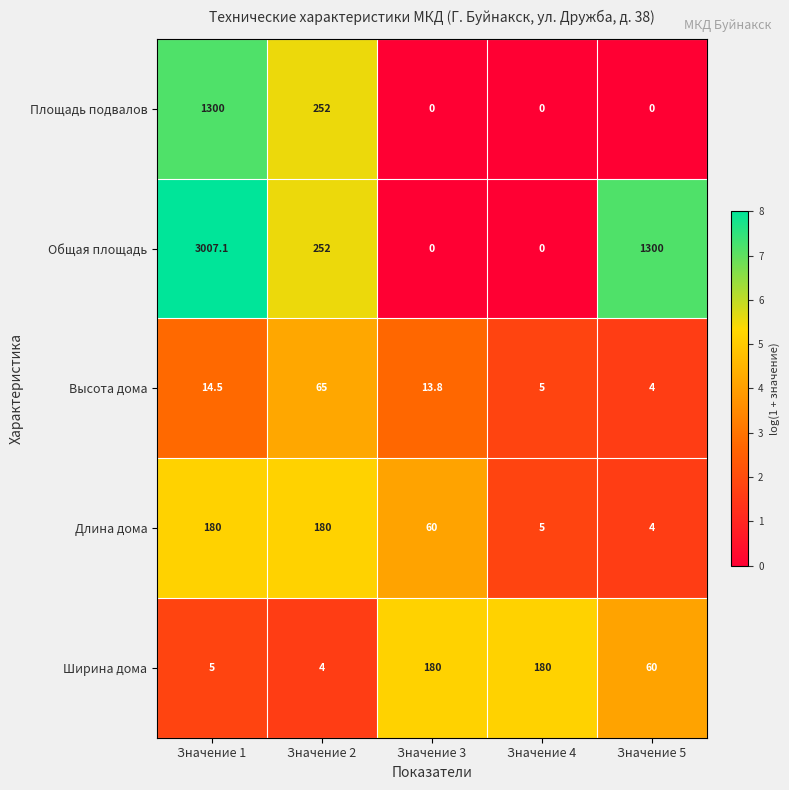

Which series has the widest spread of values?

Общая площадь